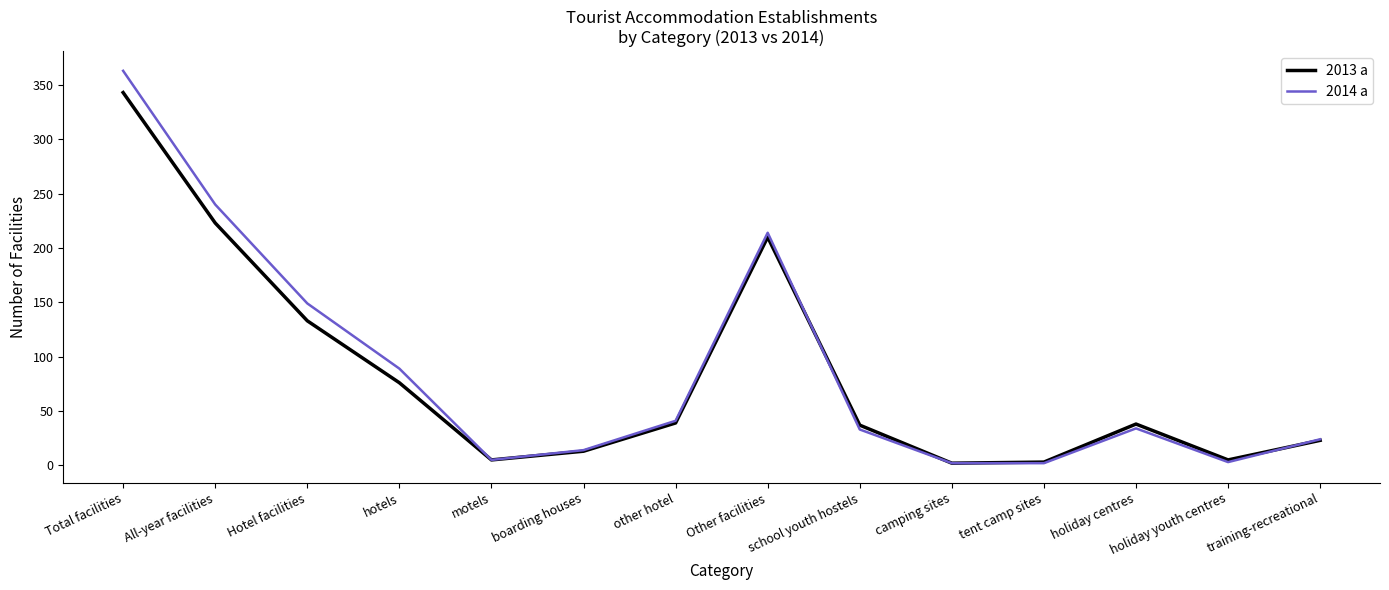

At which category is the sum across all series the highest?

Total facilities